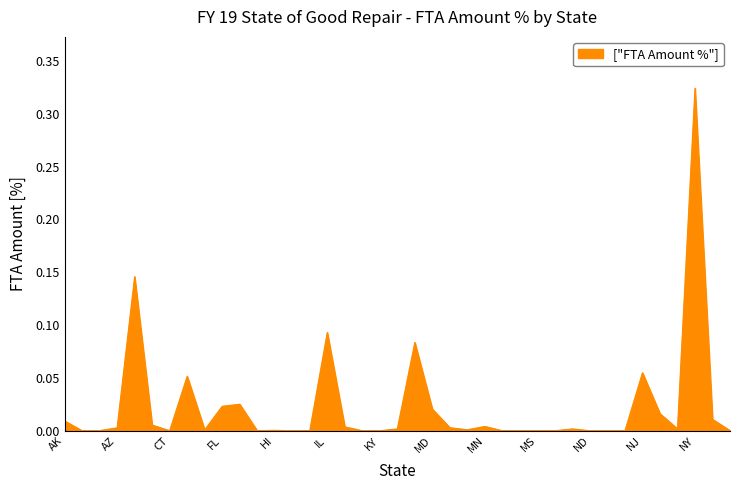

What is the label of the 38th point from the right?

AL